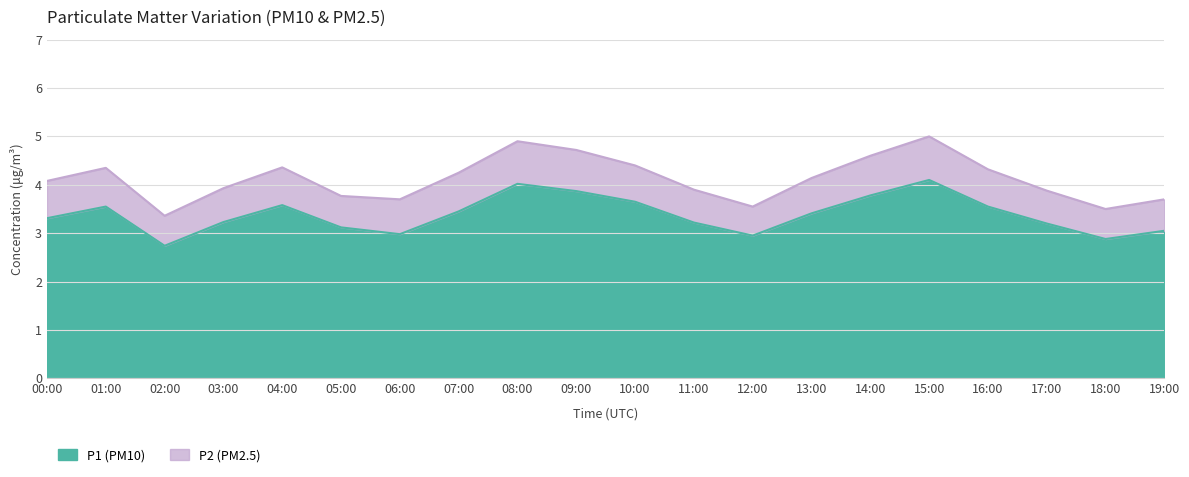

Where is the first local maximum?

01:00